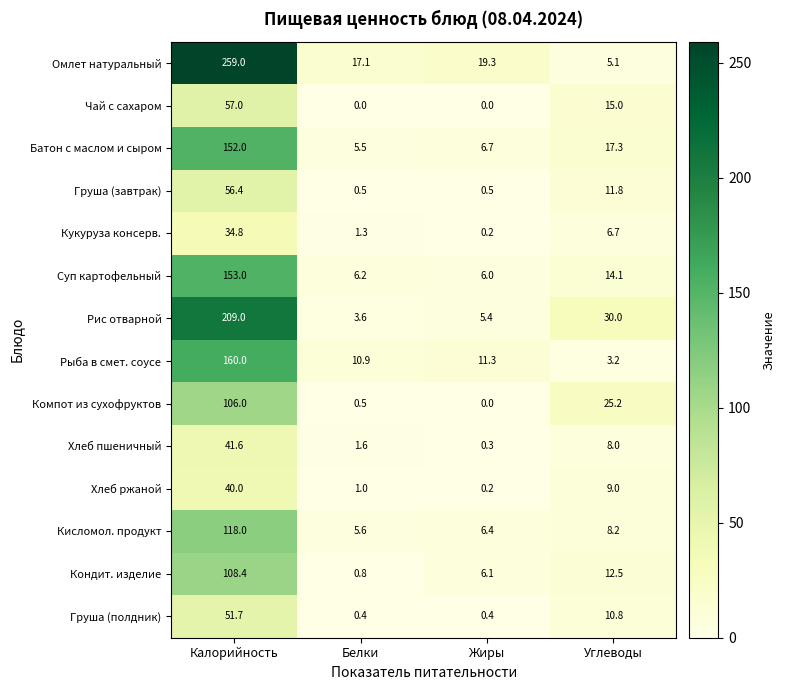

List the series in order of their peak value, lowest first.

Кукуруза консерв., Хлеб ржаной, Хлеб пшеничный, Груша (полдник), Груша (завтрак), Чай с сахаром, Компот из сухофруктов, Кондит. изделие, Кисломол. продукт, Батон с маслом и сыром, Суп картофельный, Рыба в смет. соусе, Рис отварной, Омлет натуральный